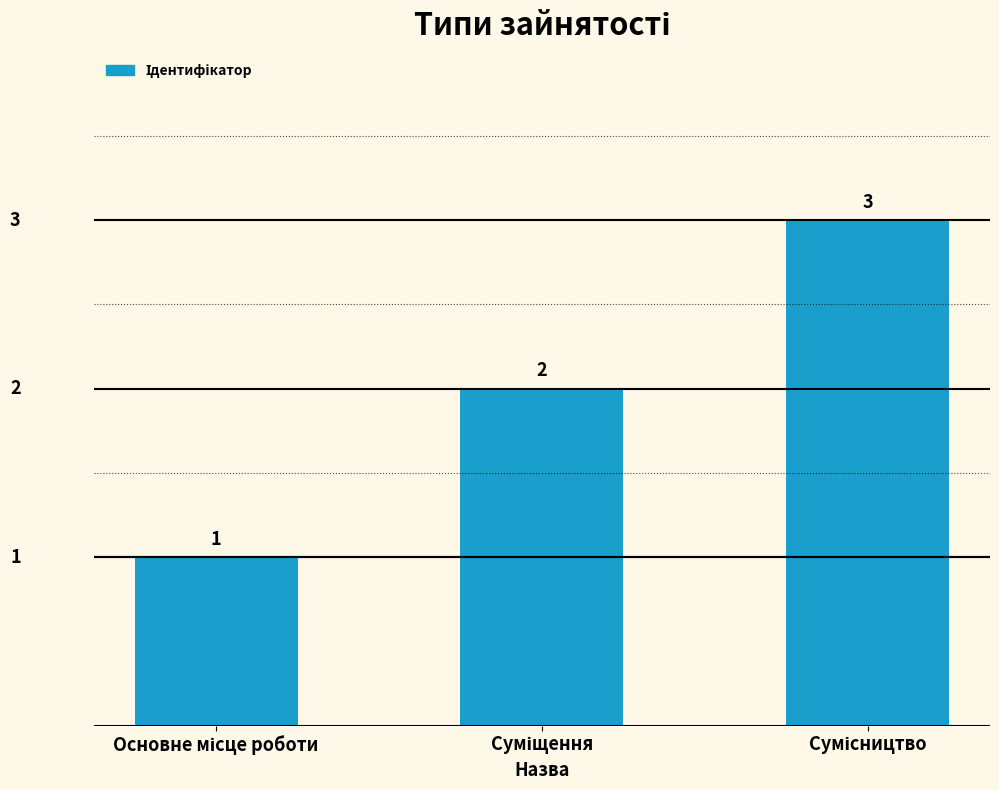

What is the greatest value displayed?

3